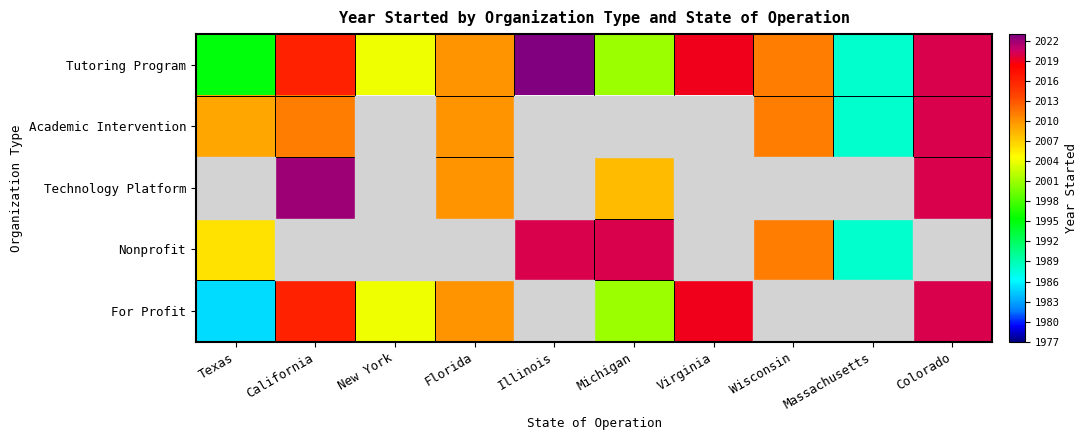

At which category does the chart reach its peak across all series?

Illinois